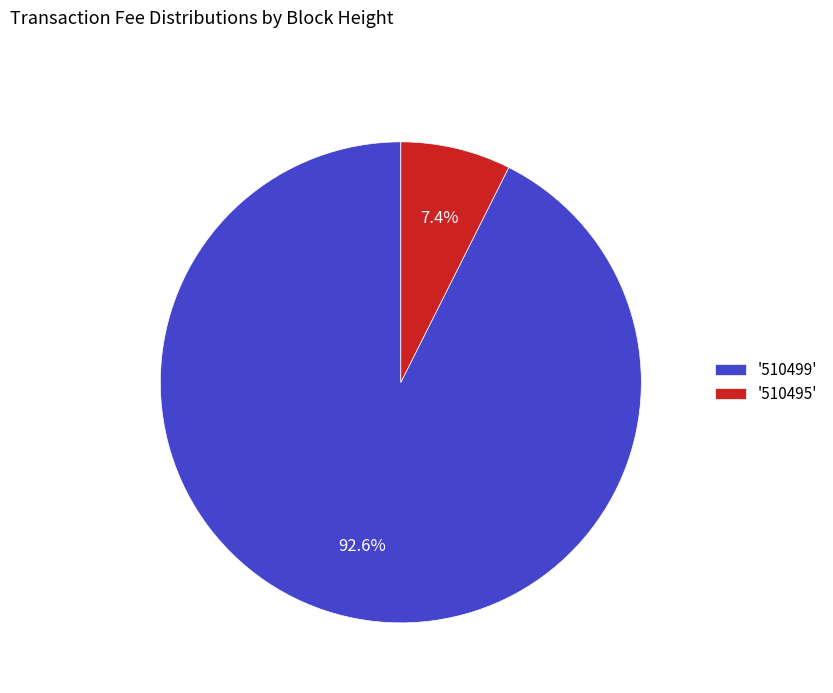

Between '510495' and '510499', which is larger?

'510499'